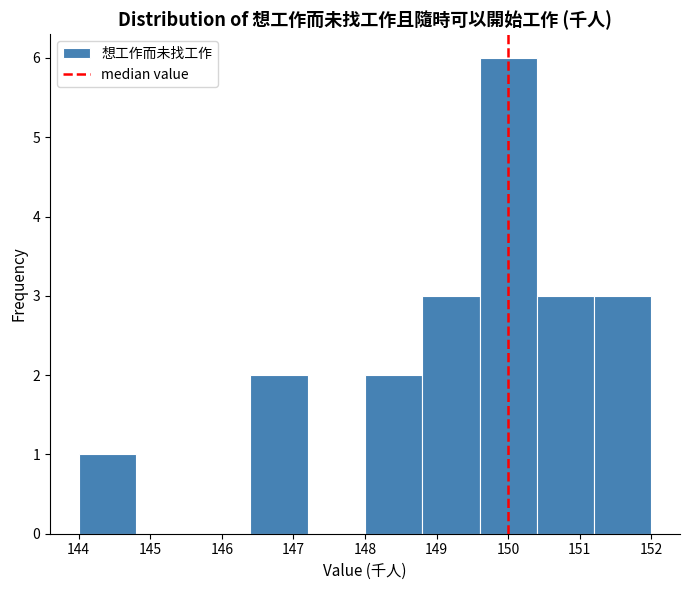

Reading left to right, list every bar in this chart as the range it spans on the x-axis followed by its height. The values are not printed on the chart, so give them approximately, as read against the axis.

144.0 to 144.8: 1
144.8 to 145.6: 0
145.6 to 146.4: 0
146.4 to 147.2: 2
147.2 to 148.0: 0
148.0 to 148.8: 2
148.8 to 149.6: 3
149.6 to 150.4: 6
150.4 to 151.2: 3
151.2 to 152.0: 3